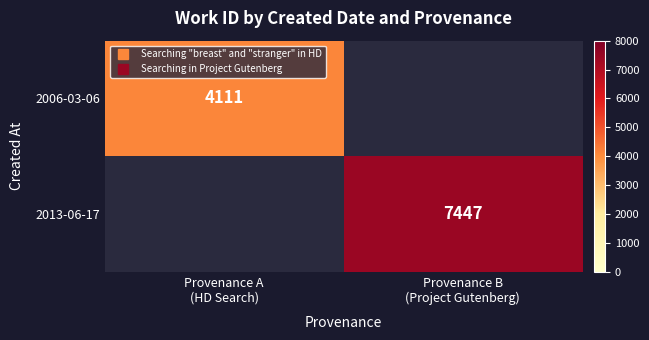

What is the sum of all 2013-06-17 values?

7447